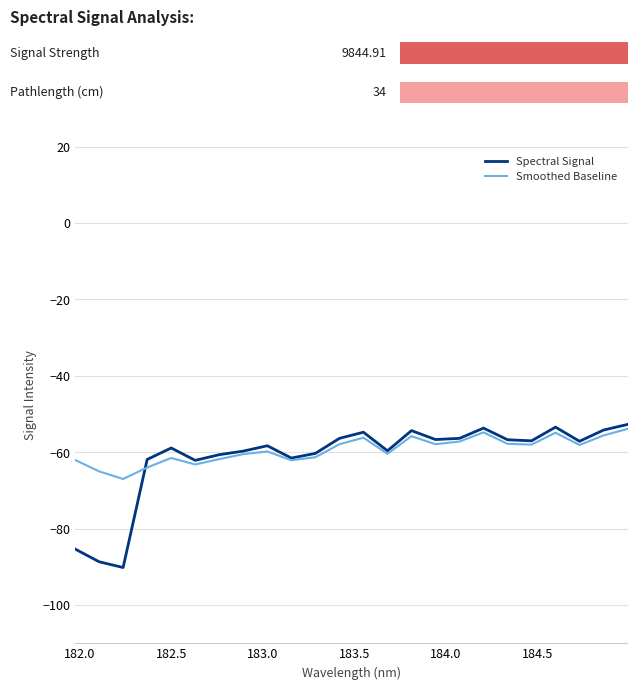

How many lines are shown in the chart?

2